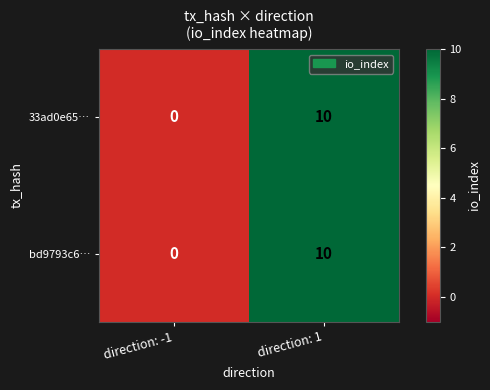

The bd9793c6… series shows 6 at direction: 1. True or false?

False